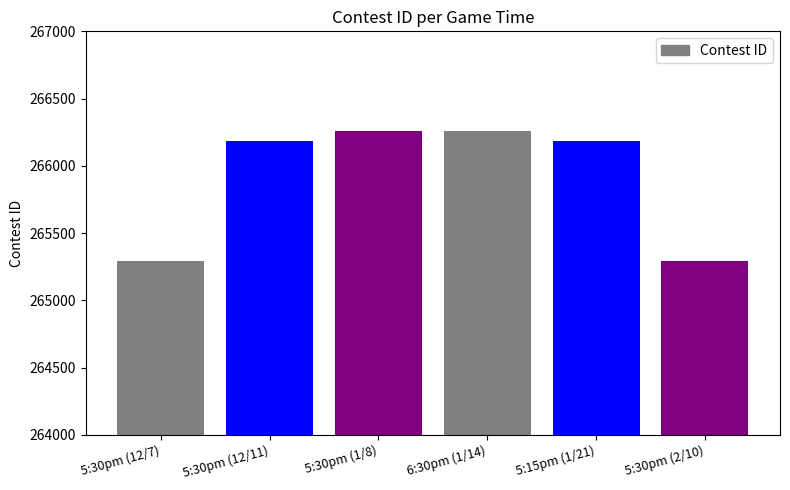

What is the greatest value displayed?

266259